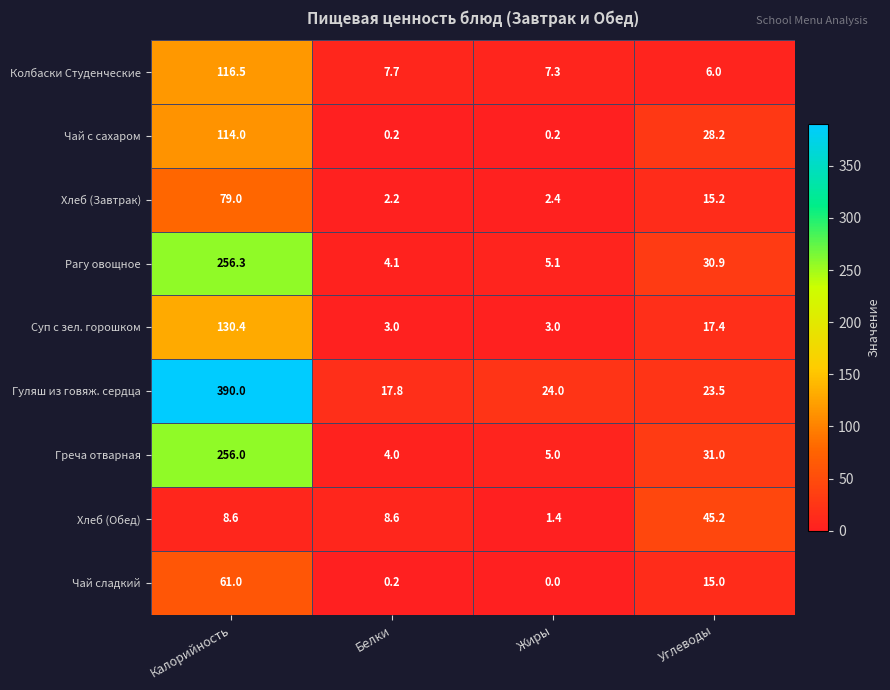

How many data points in Чай с сахаром are above 28?

2